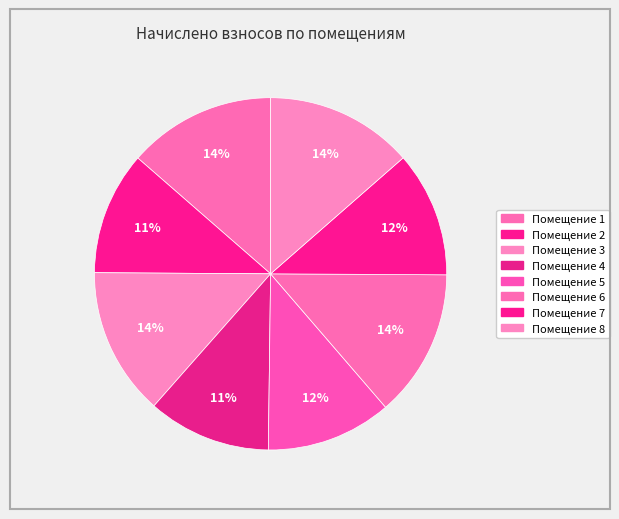

How many slices are in this pie chart?

8